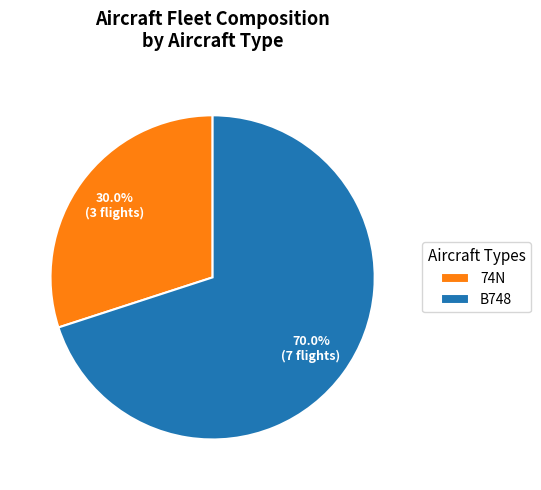

Which has a higher value, 74N or B748?

B748